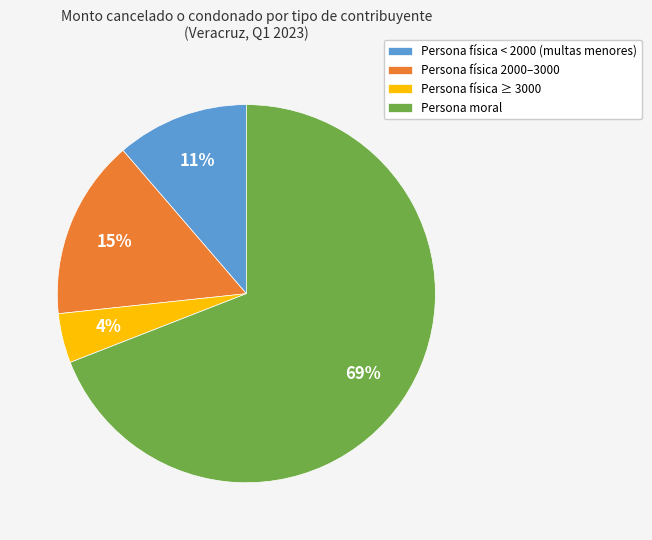

To the nearest percent, what is the average slice percentage?

25%